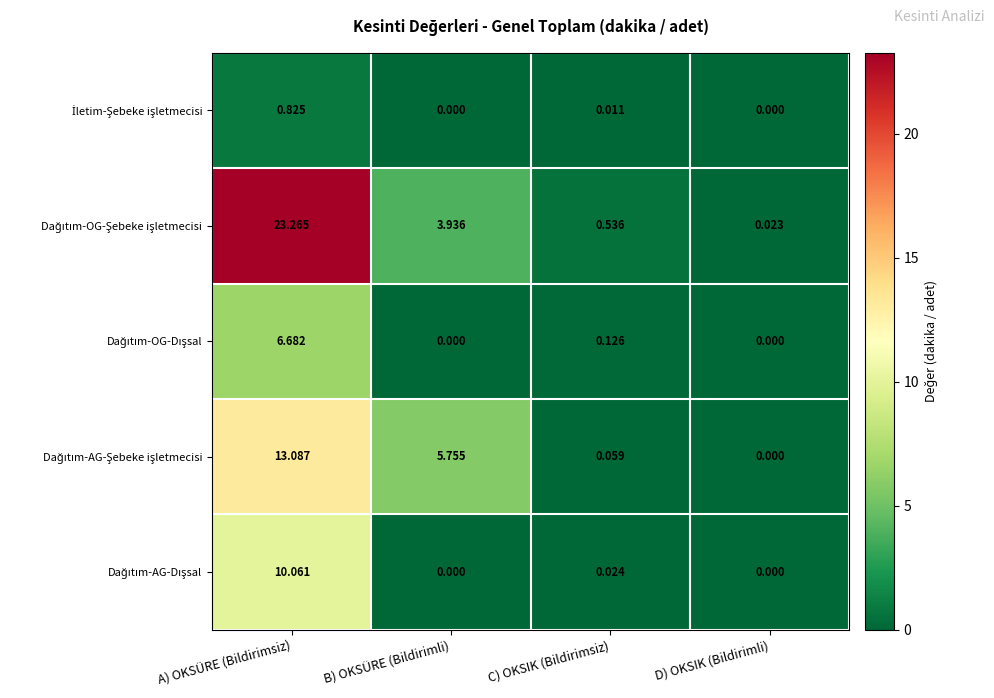

At which category does the chart reach its peak across all series?

A) OKSÜRE (Bildirimsiz)